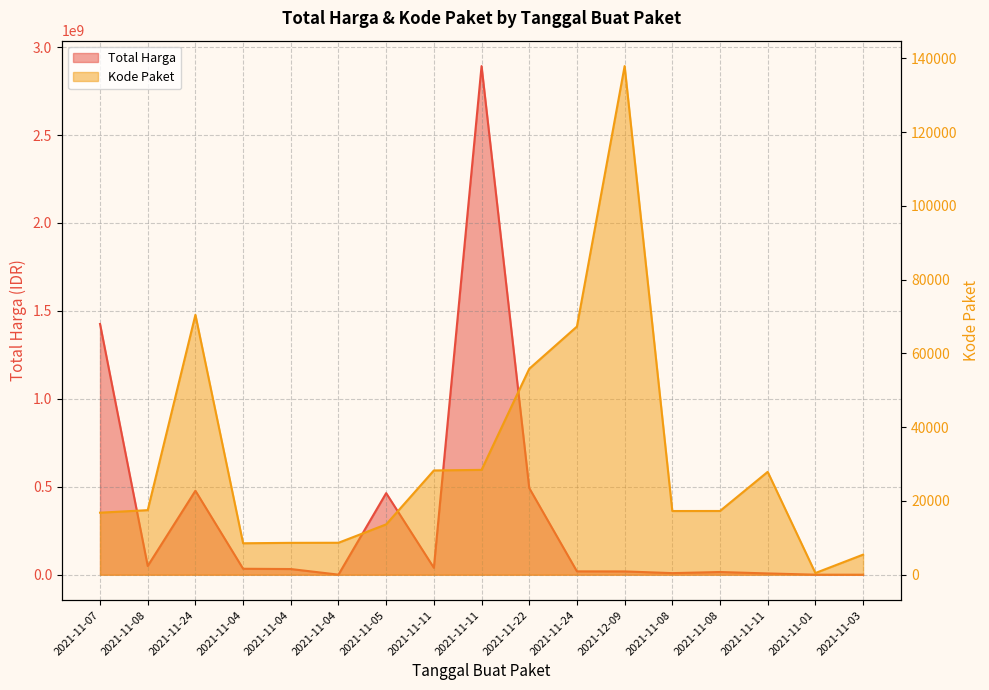

Reading left to right, list all the values displayed in this chart.

Total Harga: 2021-11-07=1425867900	2021-11-08=49730040	2021-11-24=477600000	2021-11-04=34000000	2021-11-04=32441200	2021-11-04=577875	2021-11-05=464002100	2021-11-11=39440000	2021-11-11=2892122000	2021-11-22=493000000	2021-11-24=19175000	2021-12-09=18900000	2021-11-08=9180000	2021-11-08=15513960	2021-11-11=7401240	2021-11-01=333600	2021-11-03=78000
Kode Paket: 2021-11-07=16823	2021-11-08=17509	2021-11-24=70453	2021-11-04=8530	2021-11-04=8646	2021-11-04=8668	2021-11-05=13652	2021-11-11=28271	2021-11-11=28425	2021-11-22=55826	2021-11-24=67279	2021-12-09=137876	2021-11-08=17272	2021-11-08=17283	2021-11-11=27891	2021-11-01=464	2021-11-03=5449